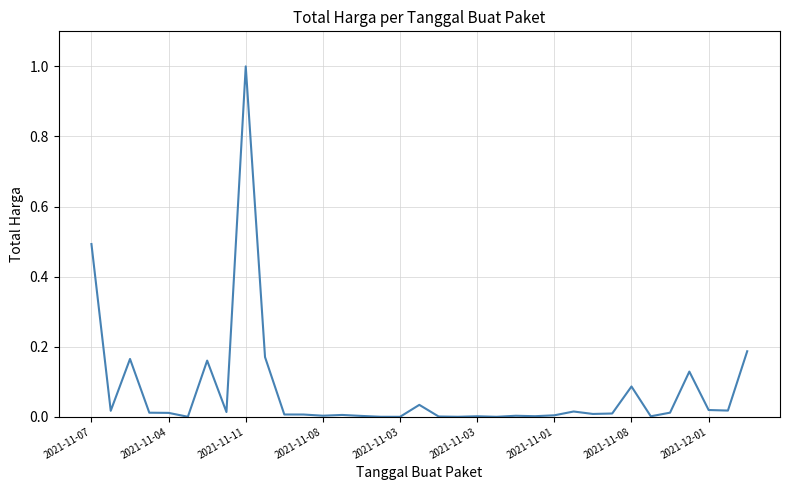

What is the greatest value displayed?

1.0